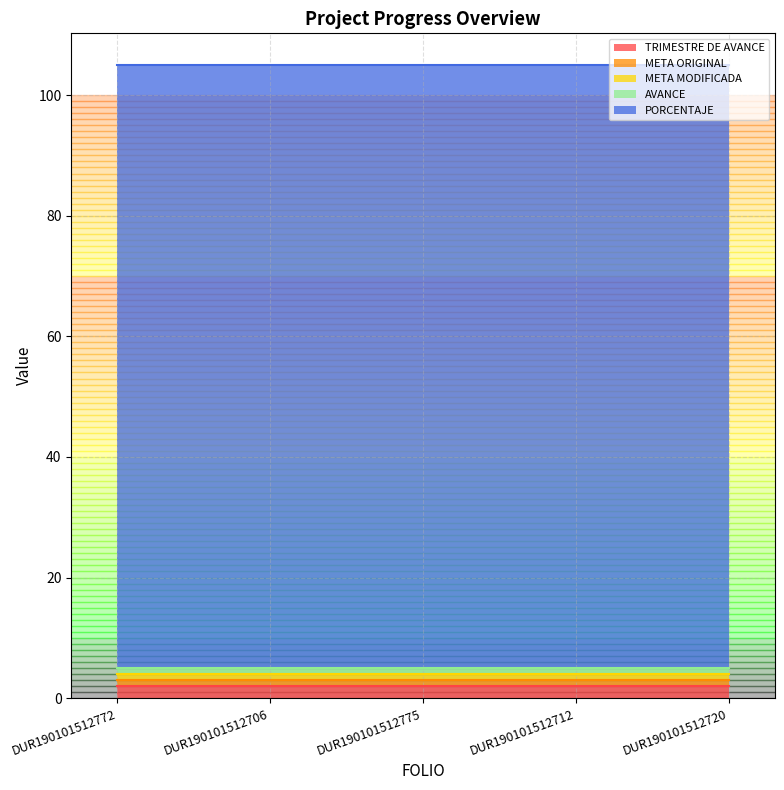

True or false: TRIMESTRE DE AVANCE and META ORIGINAL intersect in this chart.

False